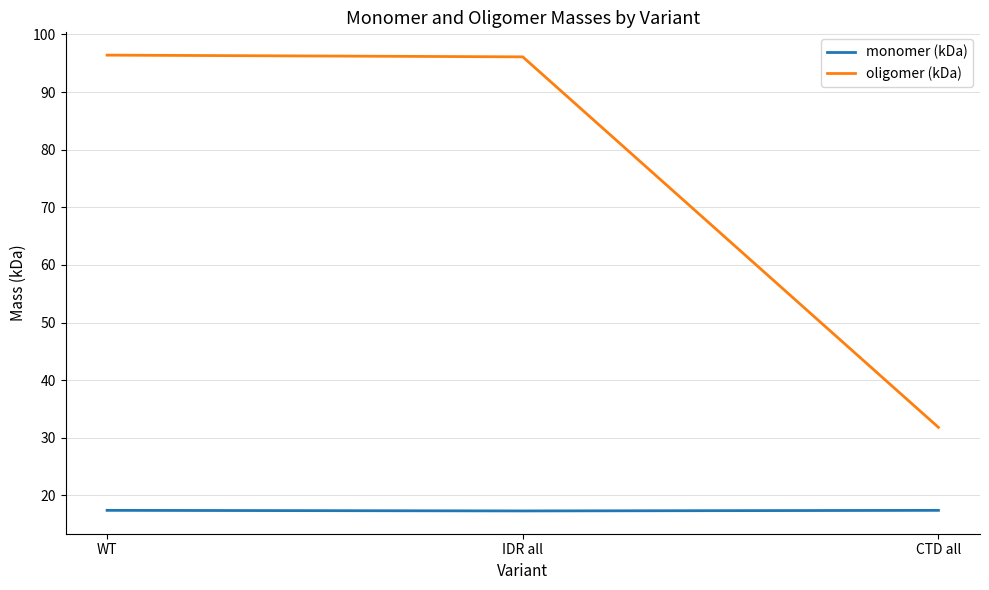

What is the total value across all series at IDR all?

113.4